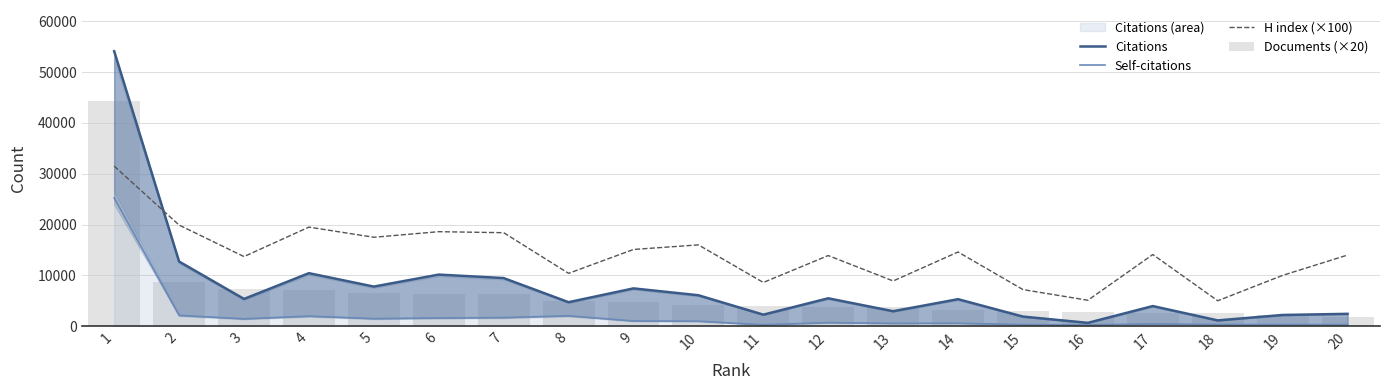

What is the sum of the Citations values at 18 and 17?

5092